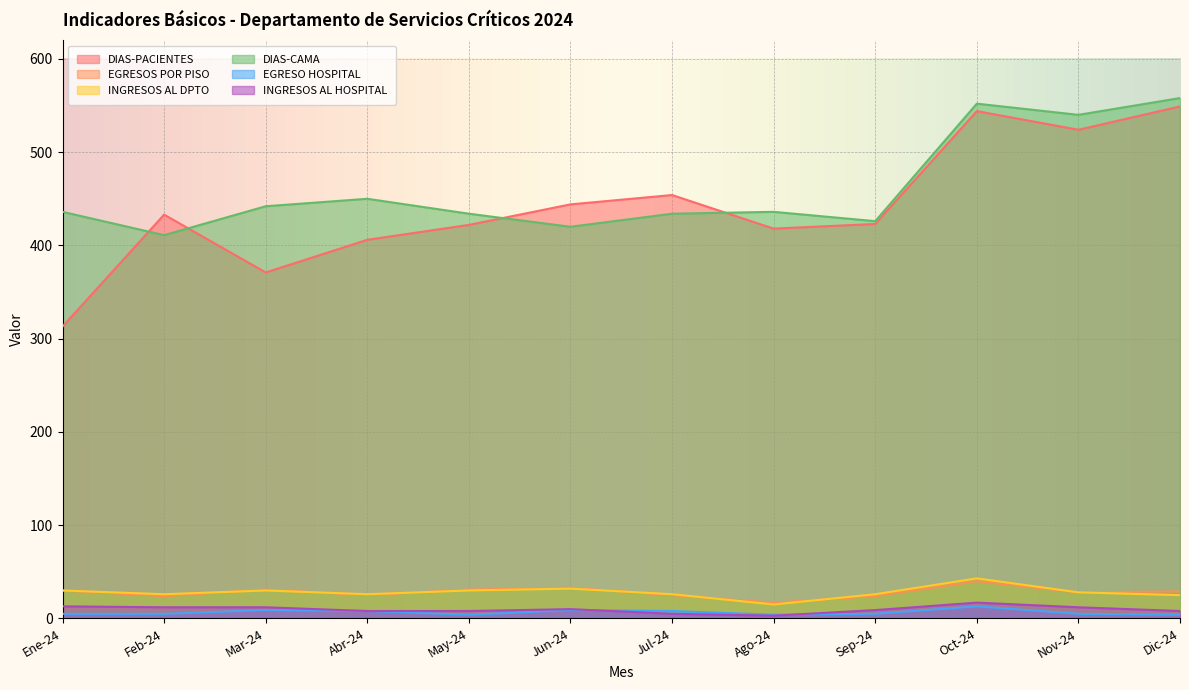

What is the lowest value of the EGRESO HOSPITAL series?

4